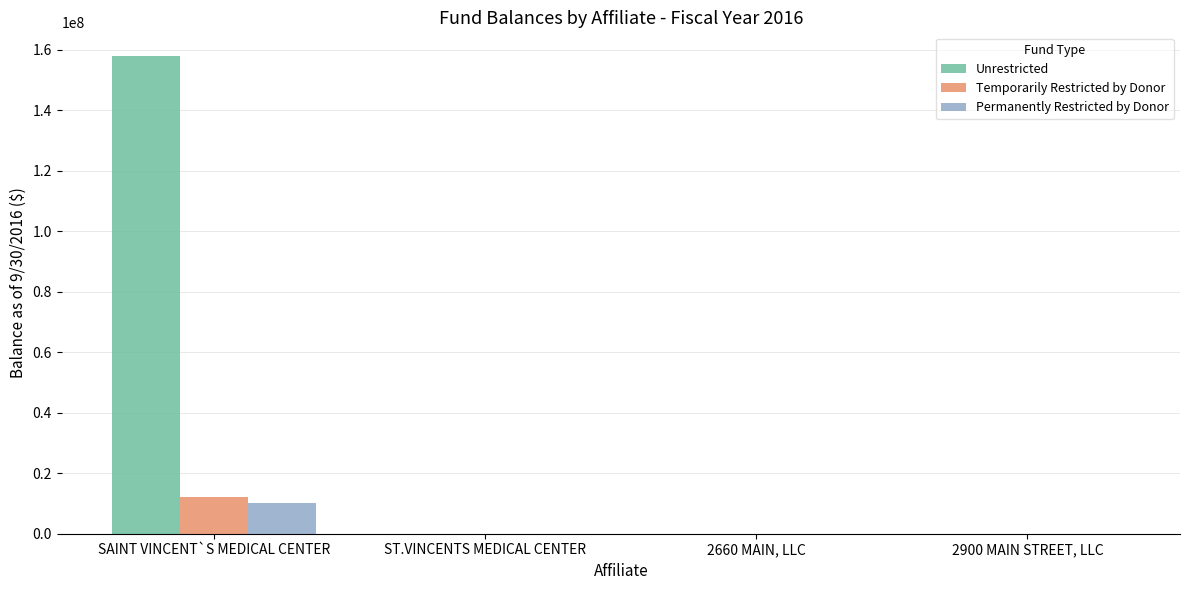

Reading right to left, list all the values displayed in this chart.

Unrestricted: 0	0	0	157832000
Temporarily Restricted by Donor: 0	0	0	12183000
Permanently Restricted by Donor: 0	0	0	10000000